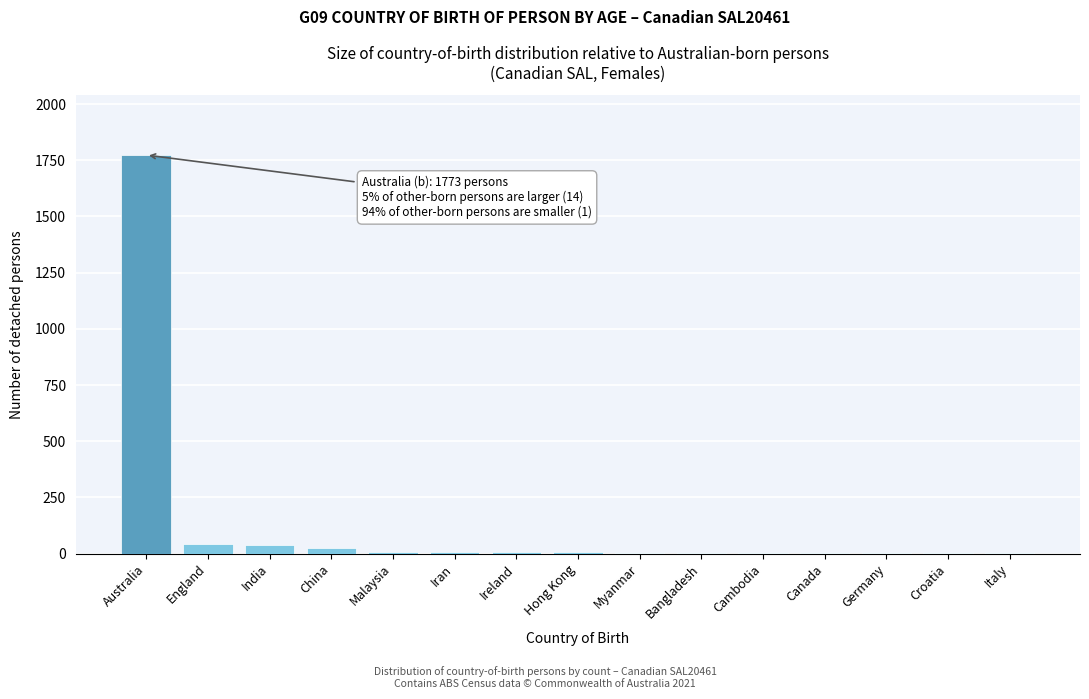

Which has a higher value, Myanmar or Australia?

Australia